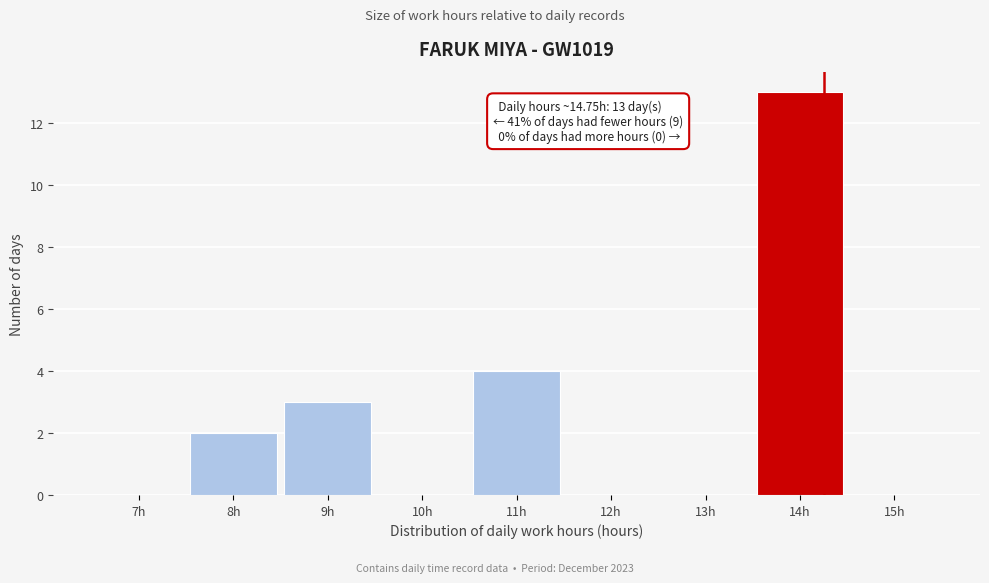

Reading left to right, transcribe all the data shown in this chart.

7h=0	8h=2	9h=3	10h=0	11h=4	12h=0	13h=0	14h=13	15h=0